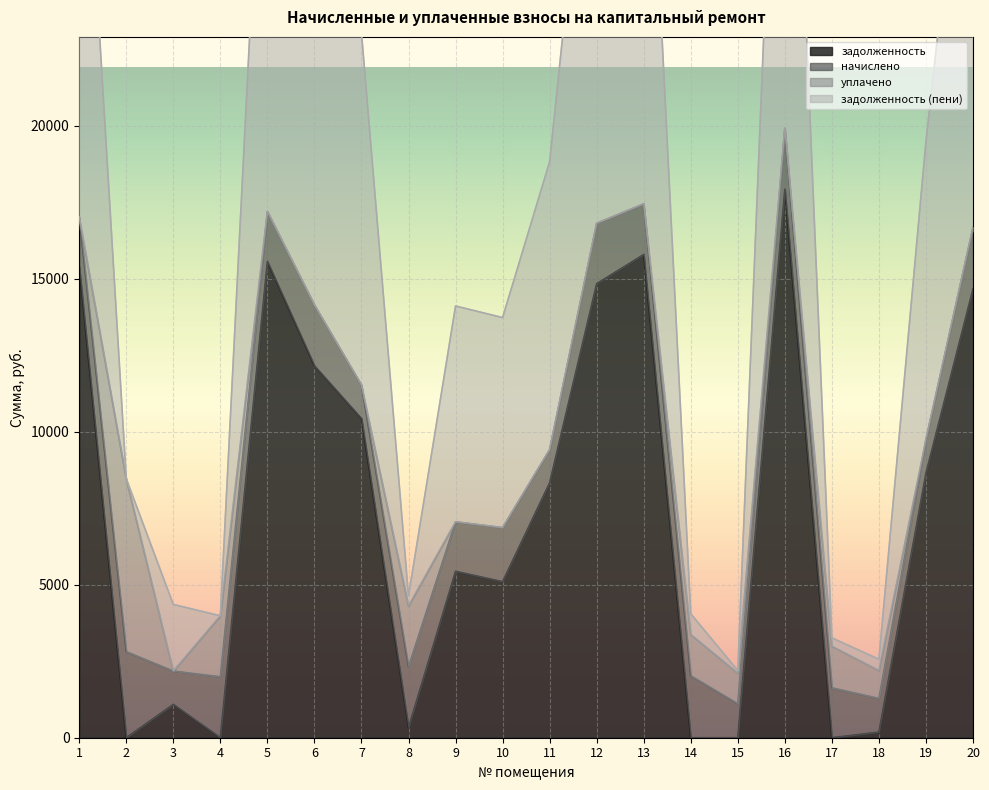

The value of задолженность at 1 is 20113.3. True or false?

False